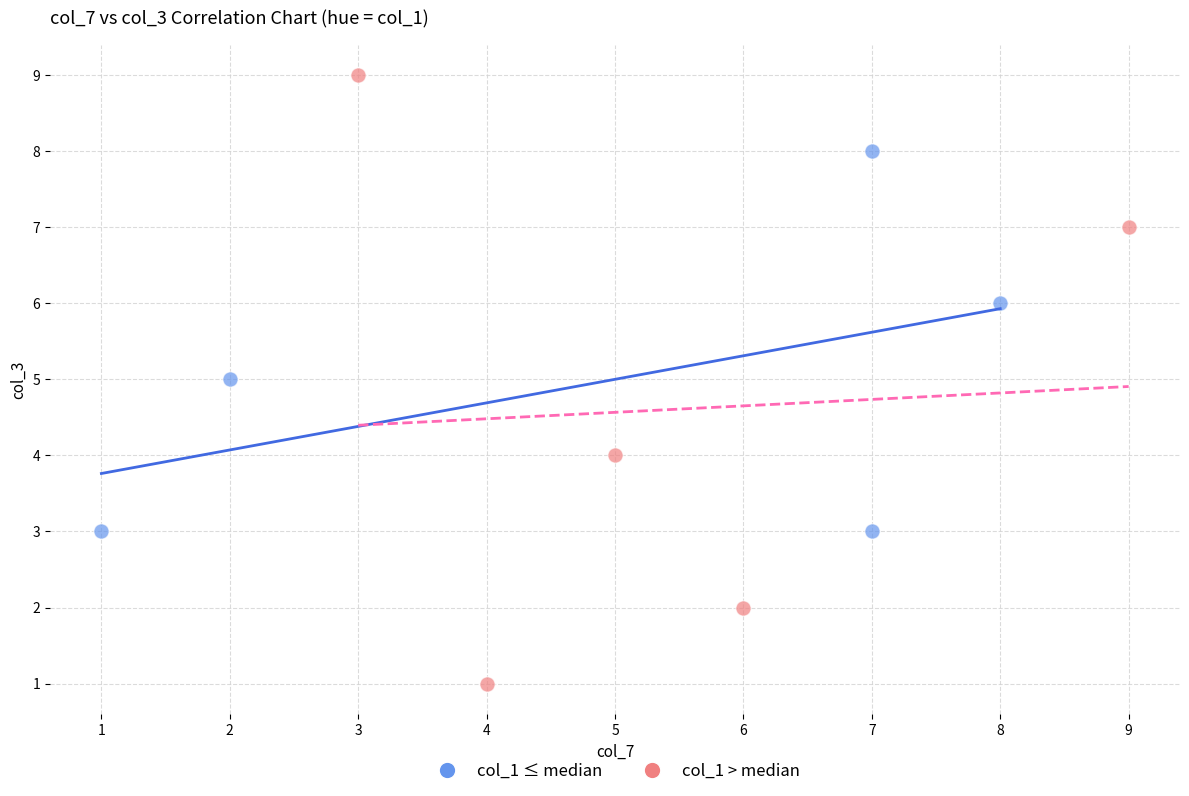

Which series contains the highest Y value?

col_1 > median